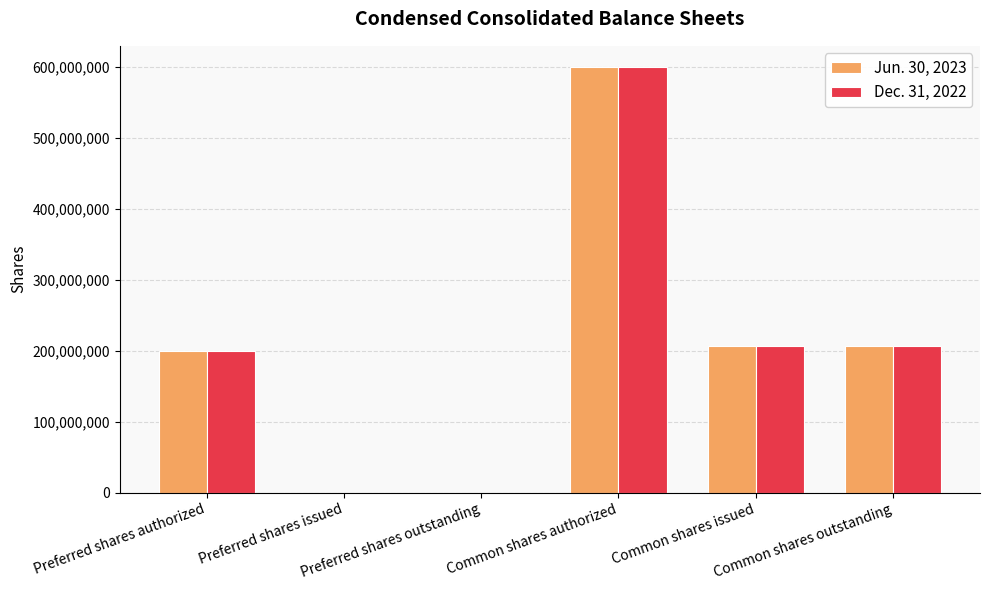

What is the maximum value shown in the chart?

600000000